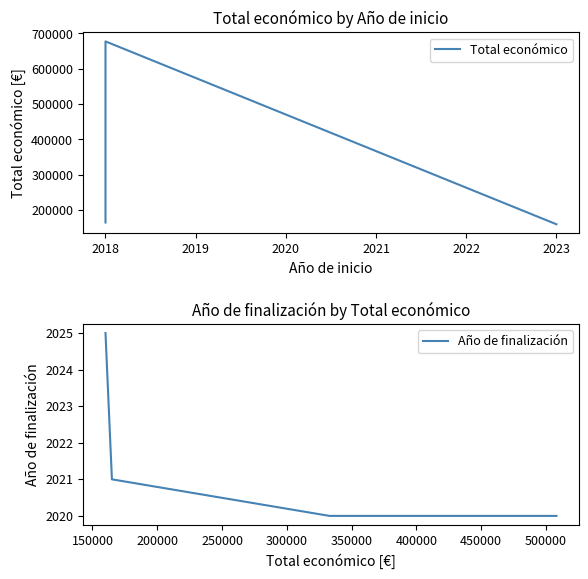

Count the number of values greater than 333001.

2